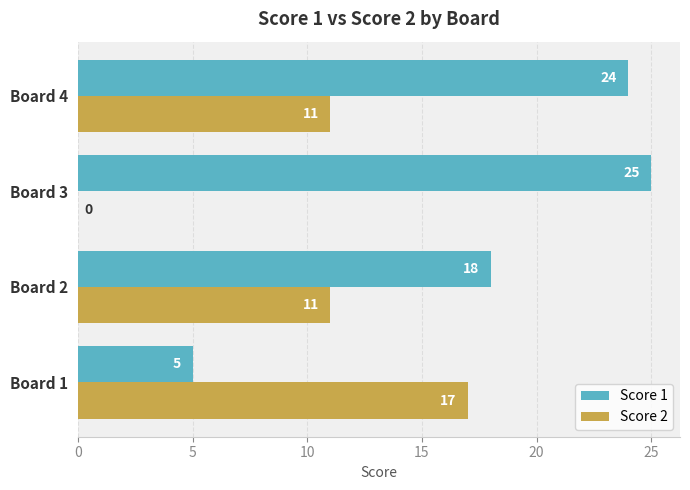

What is the sum of all Score 1 values?

72